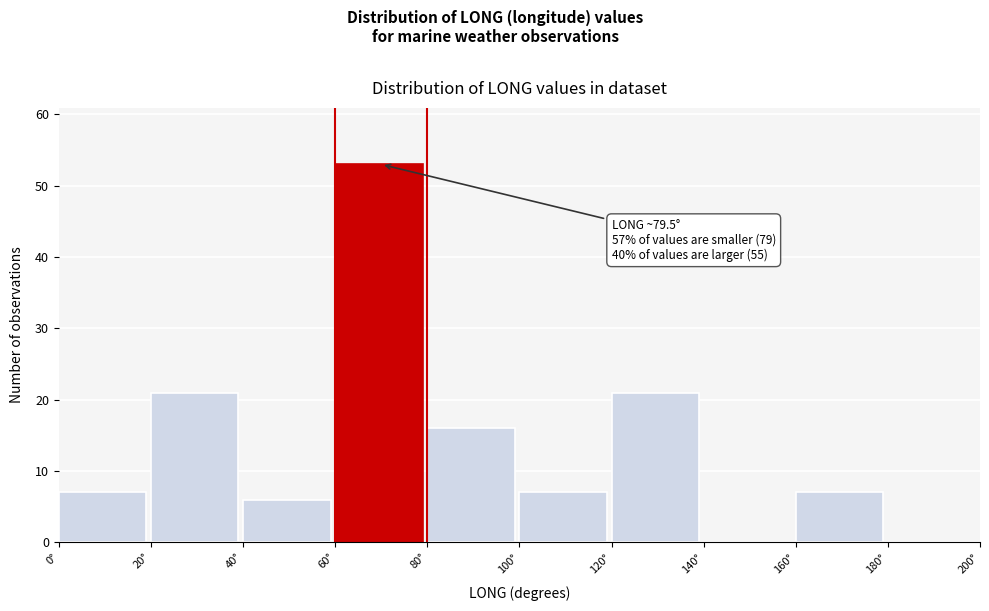

Over which range of the x-axis is the bar tallest?

60 to 80